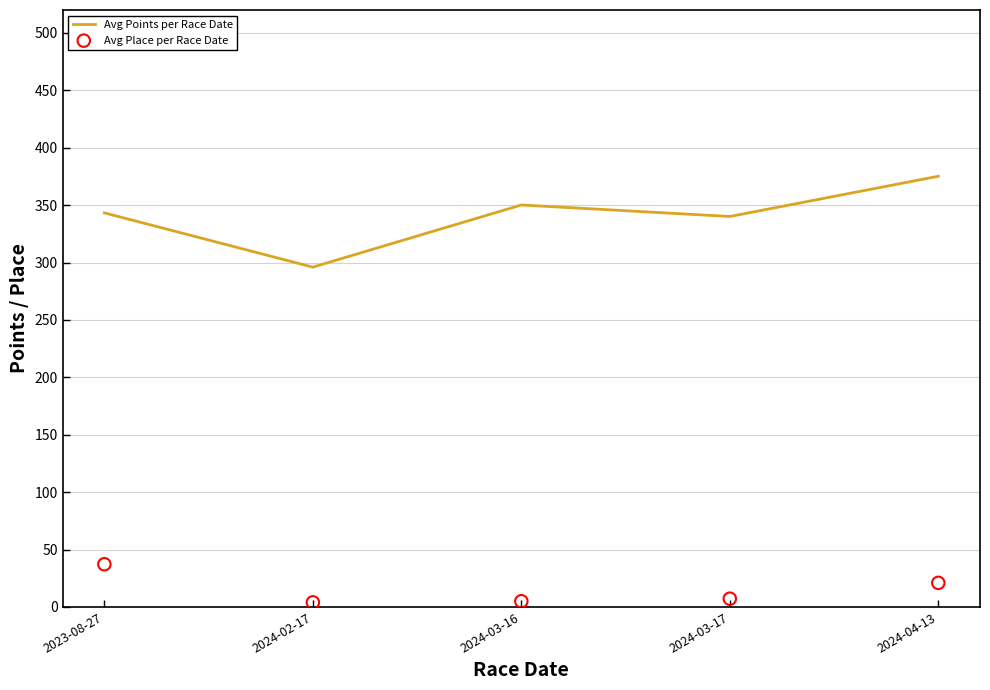

Which series reaches the minimum Y coordinate?

Avg Place per Race Date